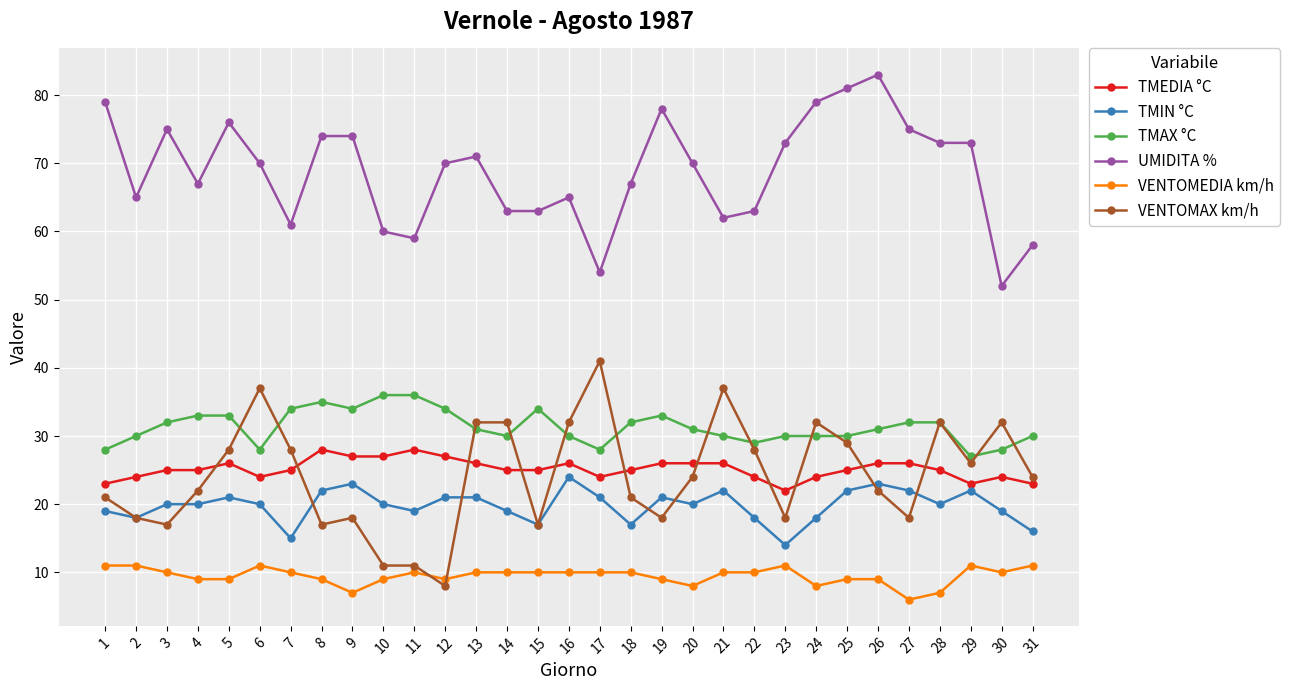

How many times do TMEDIA °C and VENTOMAX km/h cross each other?

11